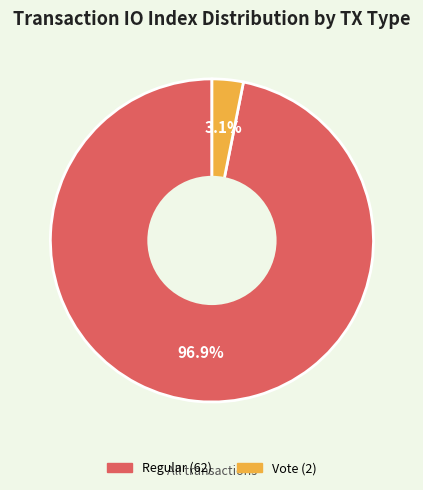

How many slices are in this pie chart?

2